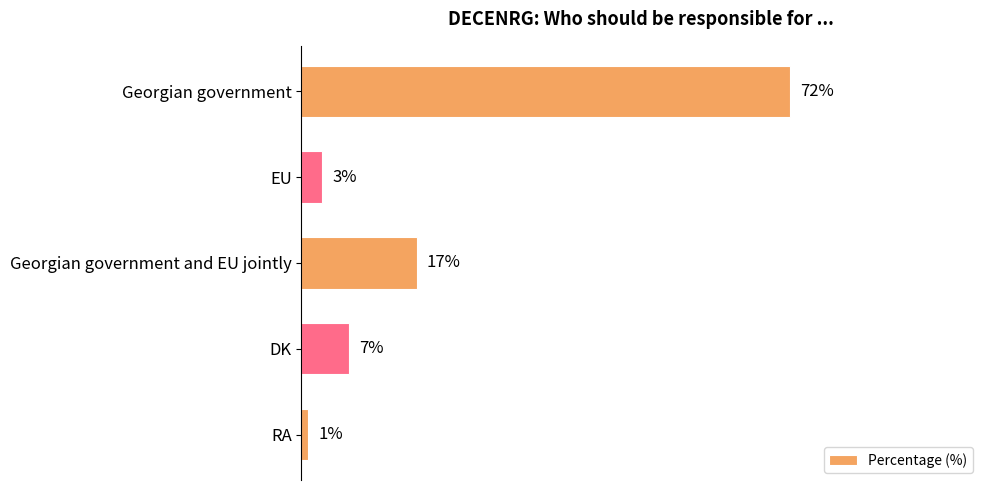

What is the label of the 2nd bar from the bottom?

DK